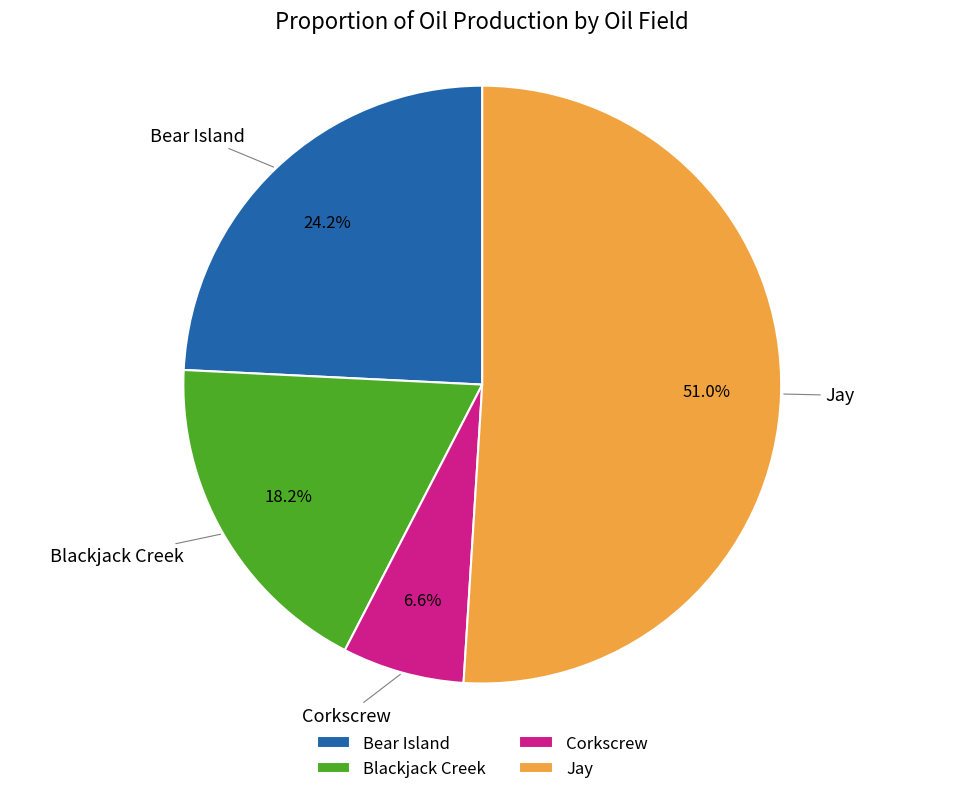

To the nearest percent, what is the difference between the Bear Island and Jay slice percentages?

27%